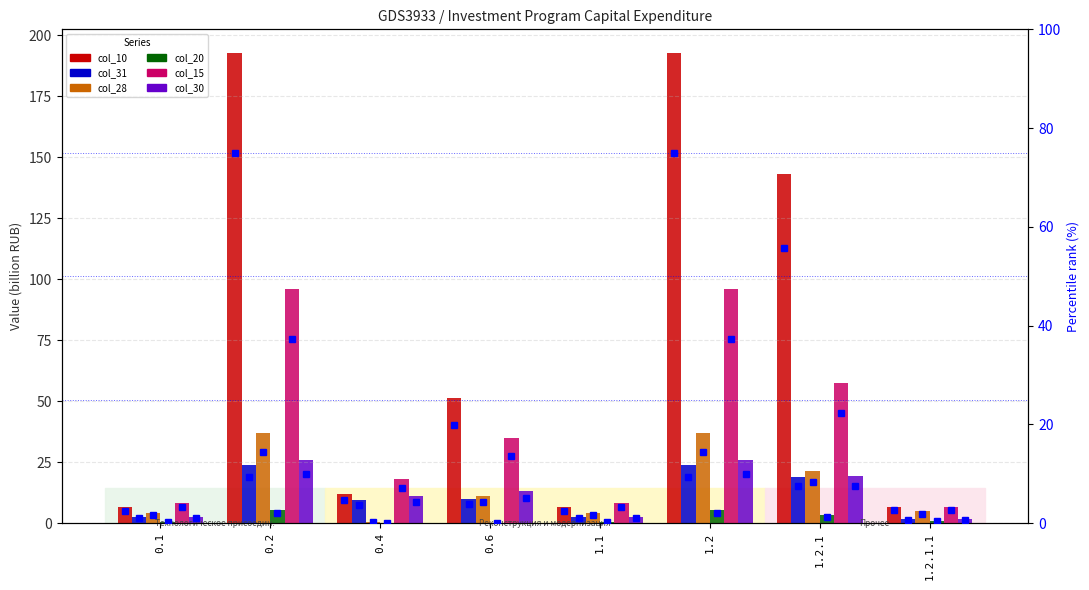

At which label does col_15 reach its minimum?

1.2.1.1